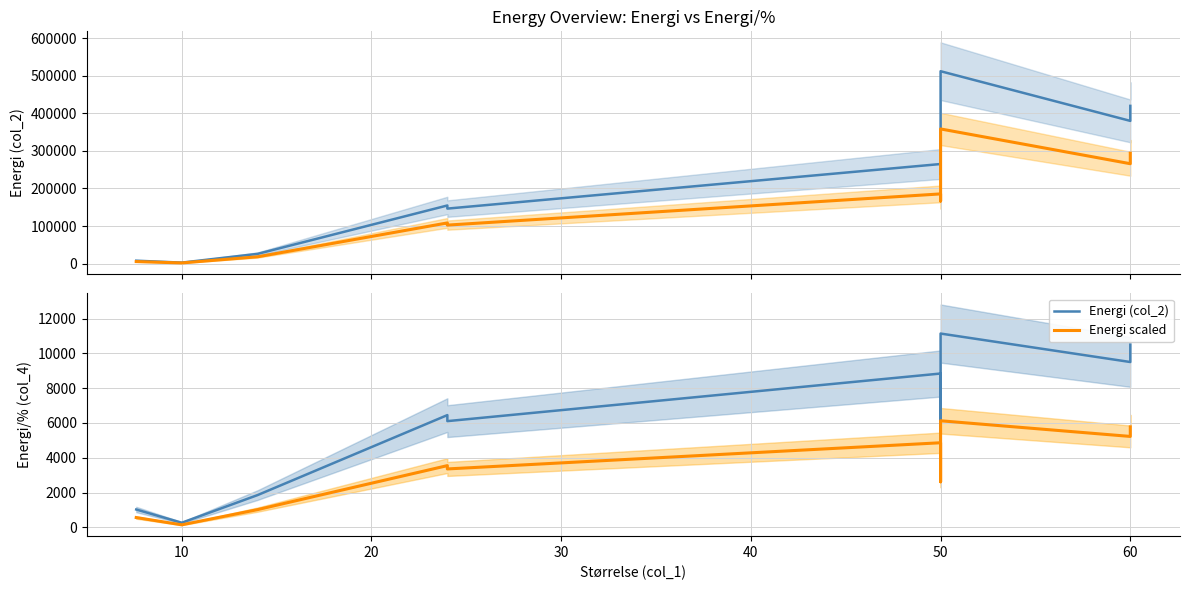

Which series changed the most between 50 and 60?

Energi (col_2)